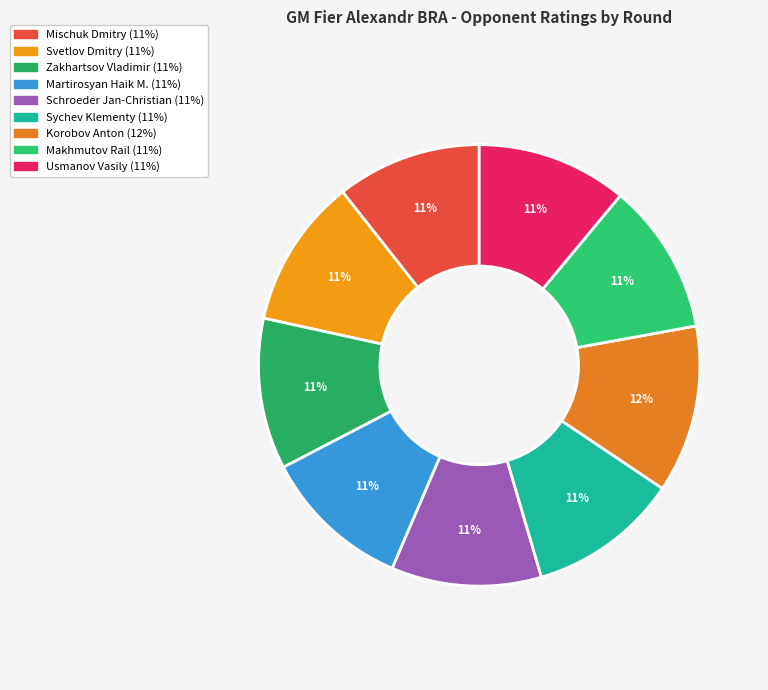

Count the number of slices in the pie.

9